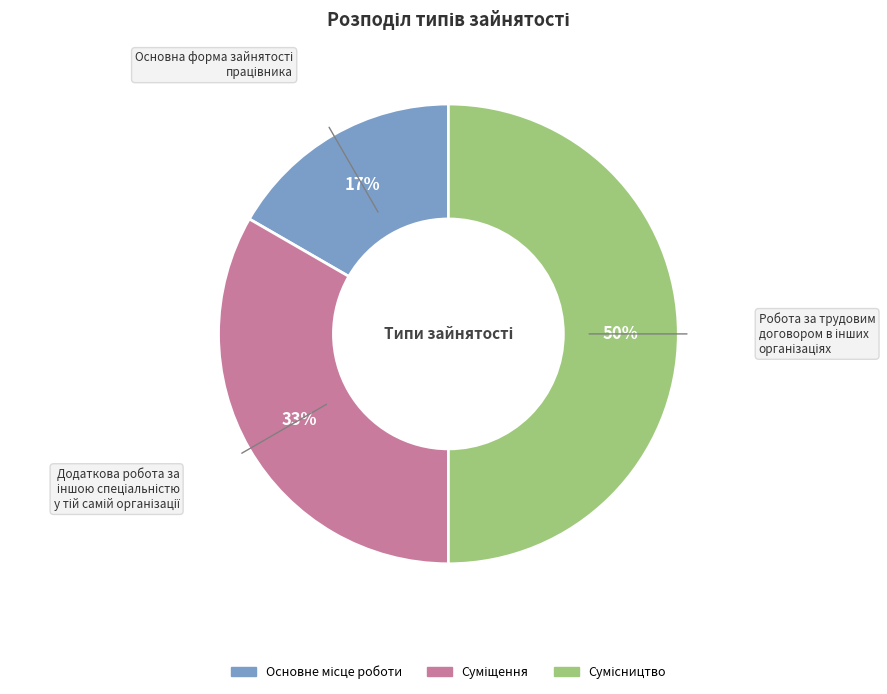

To the nearest percent, what is the average slice percentage?

33%